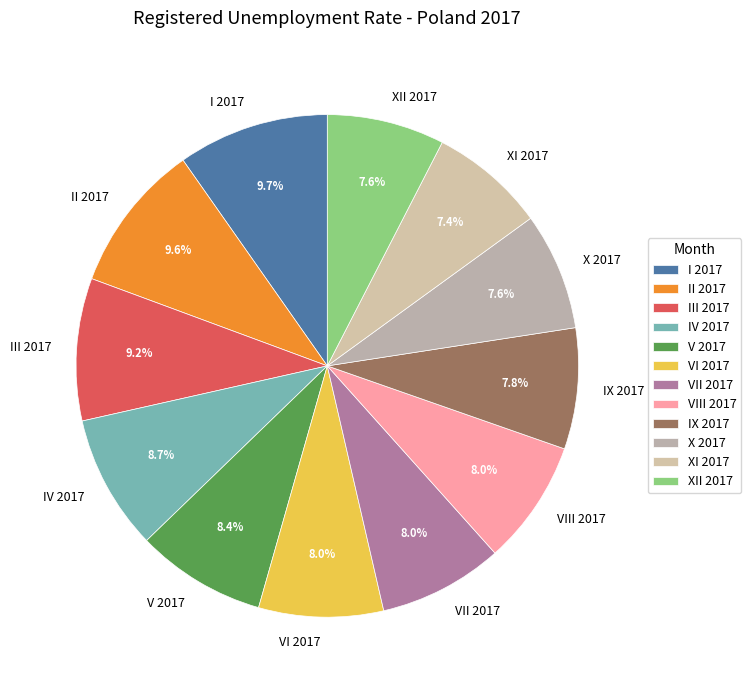

The V 2017 slice represents 17% of the pie. True or false?

False